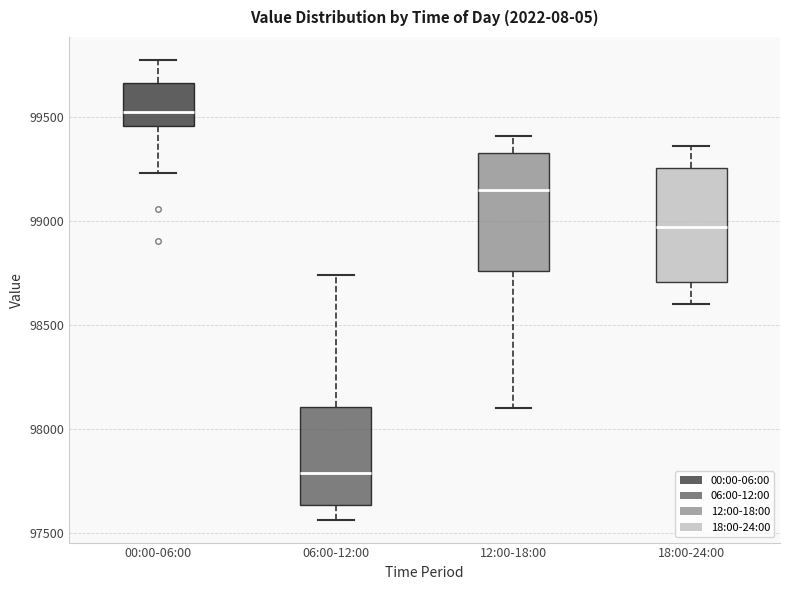

Which box's median line is the highest?

00:00-06:00